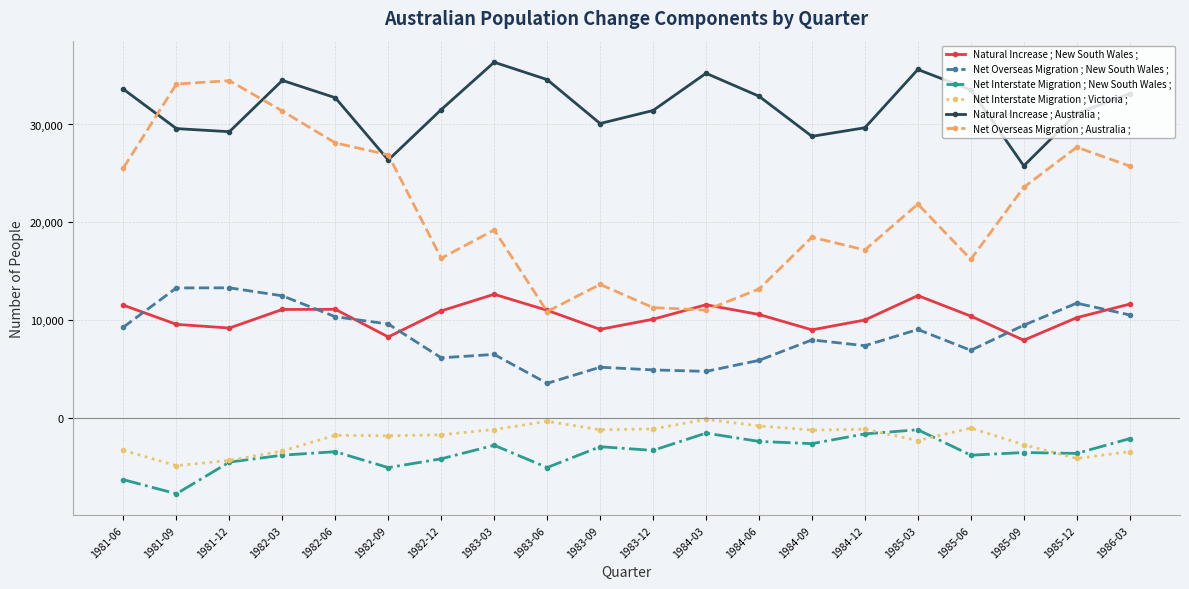

Is this an area chart (filled region under the line)?

No